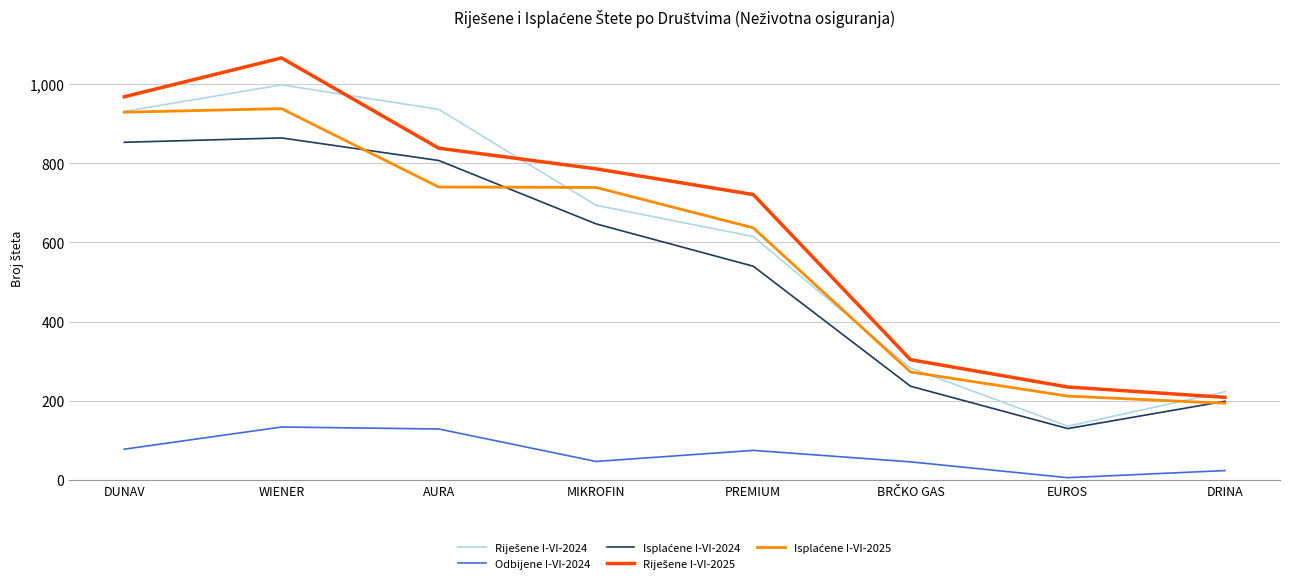

What is the total value across all series at PREMIUM?

2588